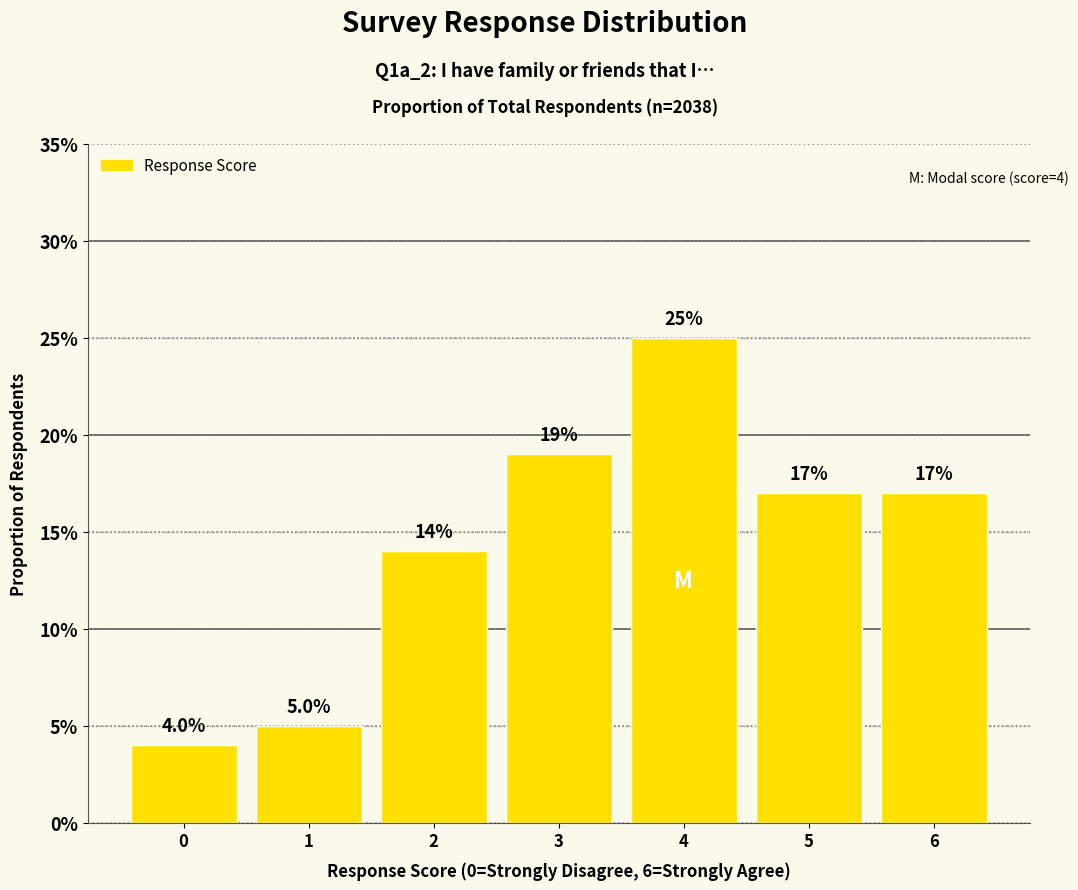

The value at 1 is 0.1. True or false?

True